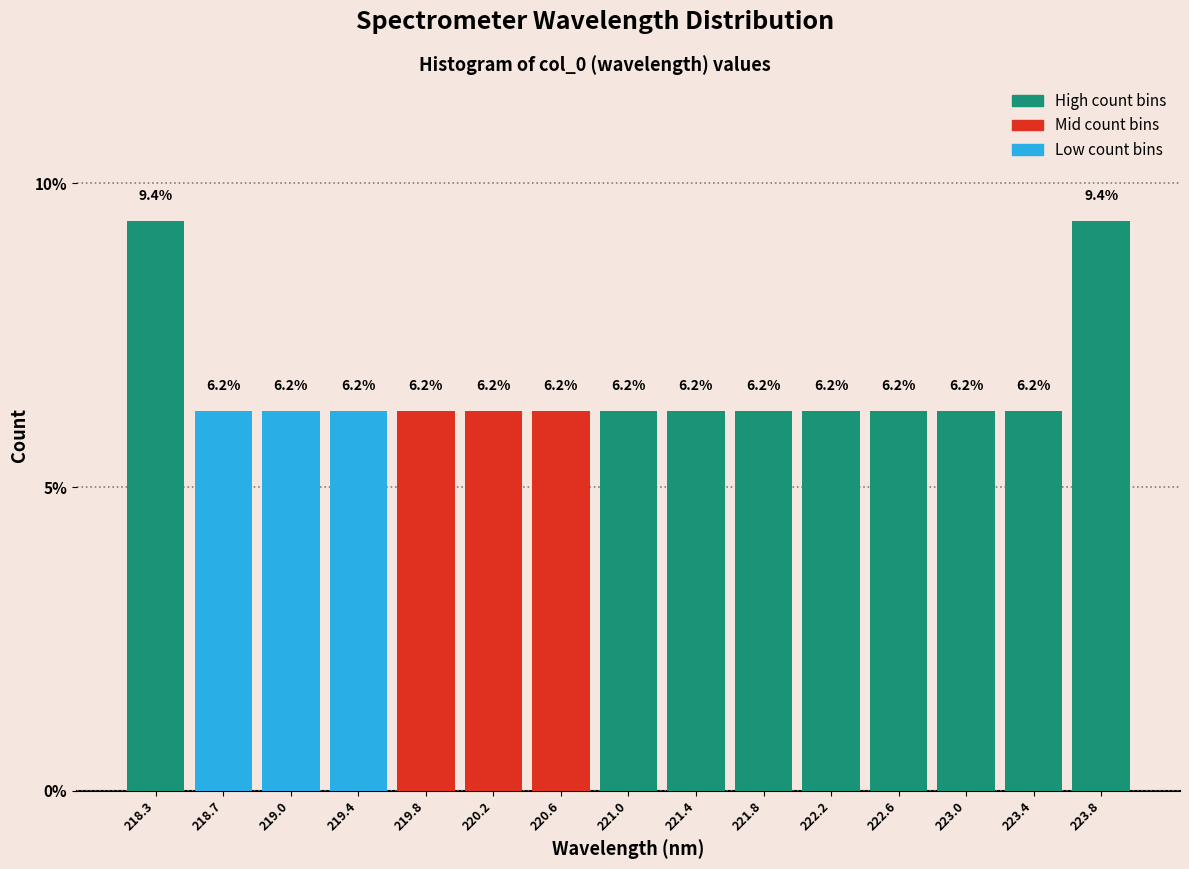

What is the height of the bar covering 222.00 to 222.40 on the x-axis? The bar edges are not printed on the chart, so give them approximately, as read against the axis.

6.2